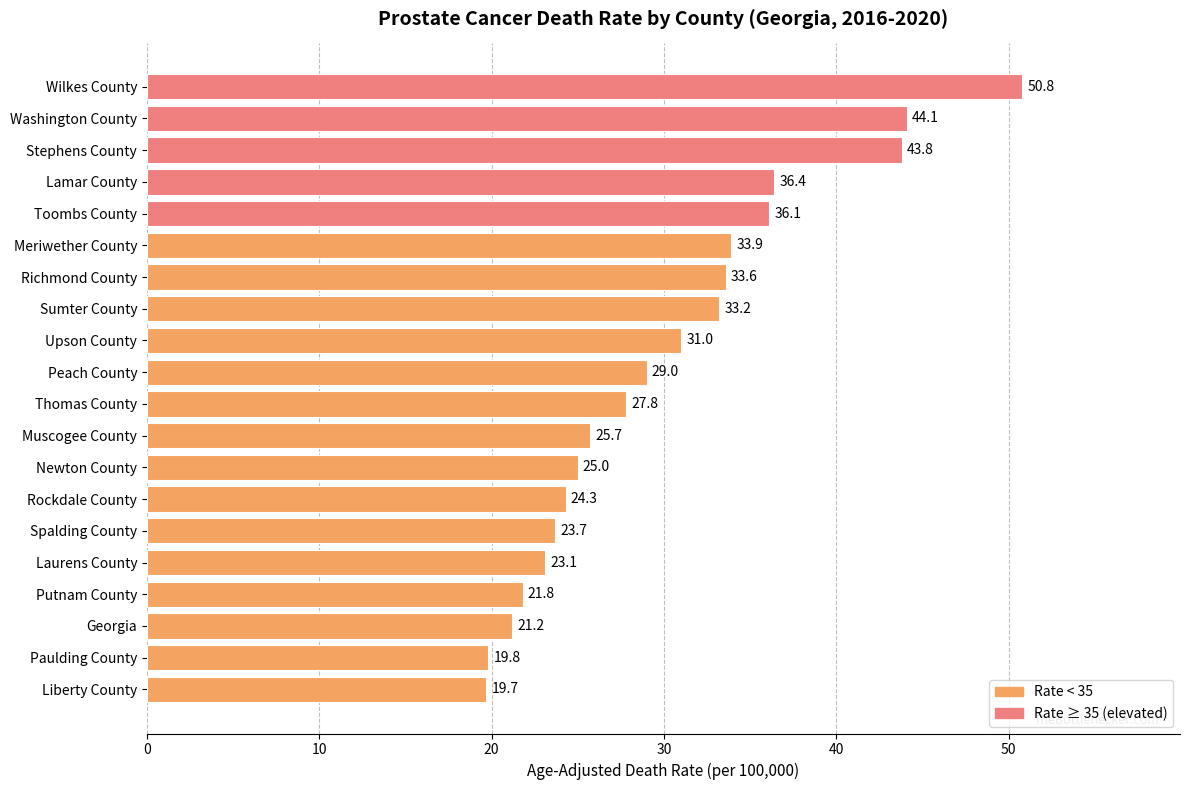

Reading bottom to top, transcribe all the data shown in this chart.

19.7	19.8	21.2	21.8	23.1	23.7	24.3	25.0	25.7	27.8	29.0	31.0	33.2	33.6	33.9	36.1	36.4	43.8	44.1	50.8